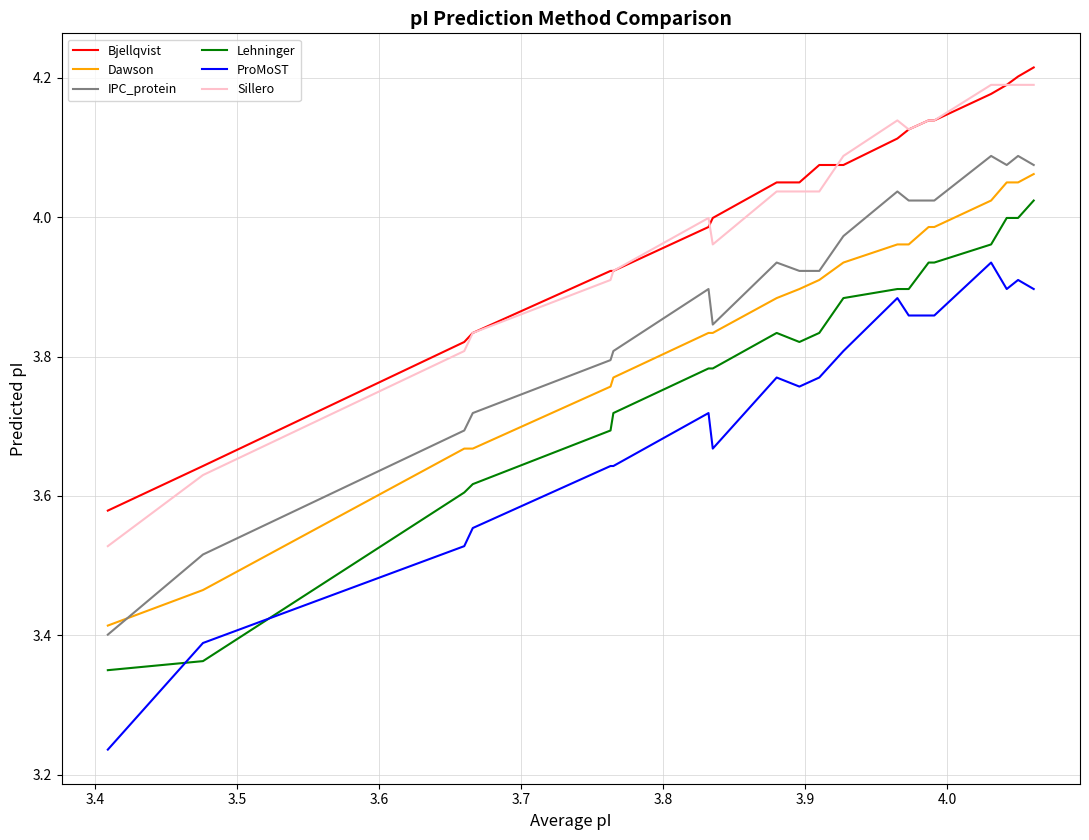

Which series has the widest spread of values?

ProMoST